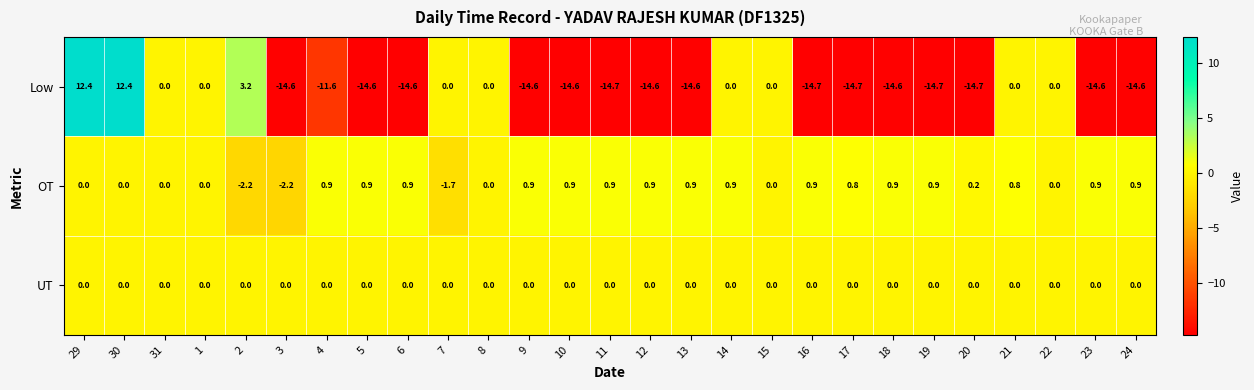

Which series has the widest spread of values?

Low